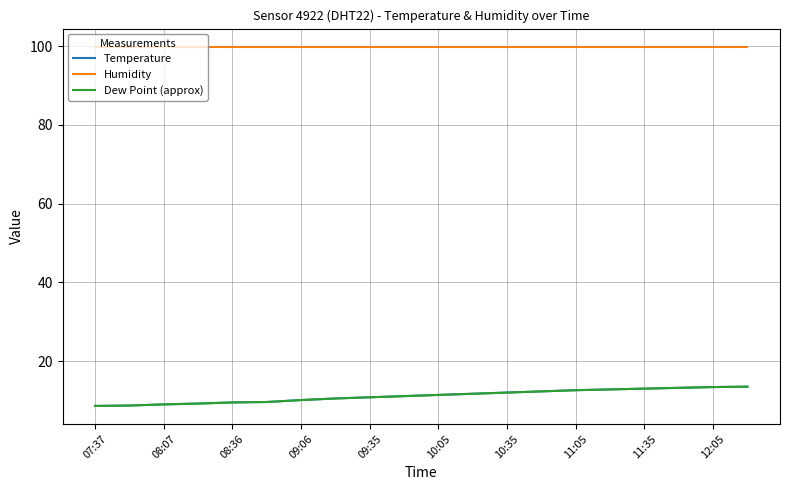

Which series has the largest total across all categories?

Humidity